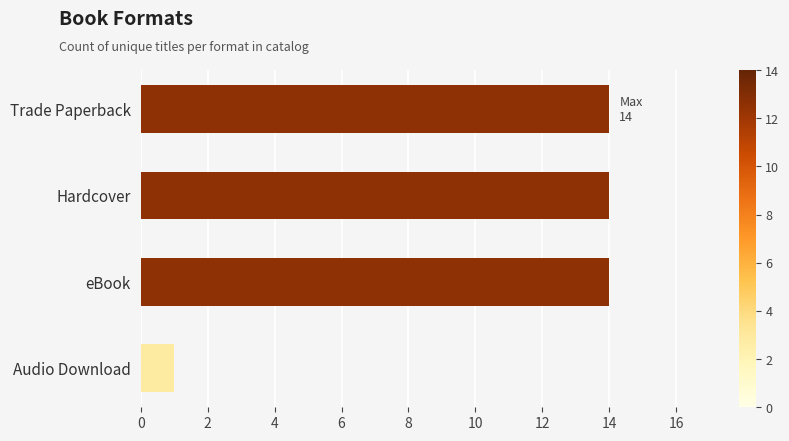

What is the smallest value displayed?

1